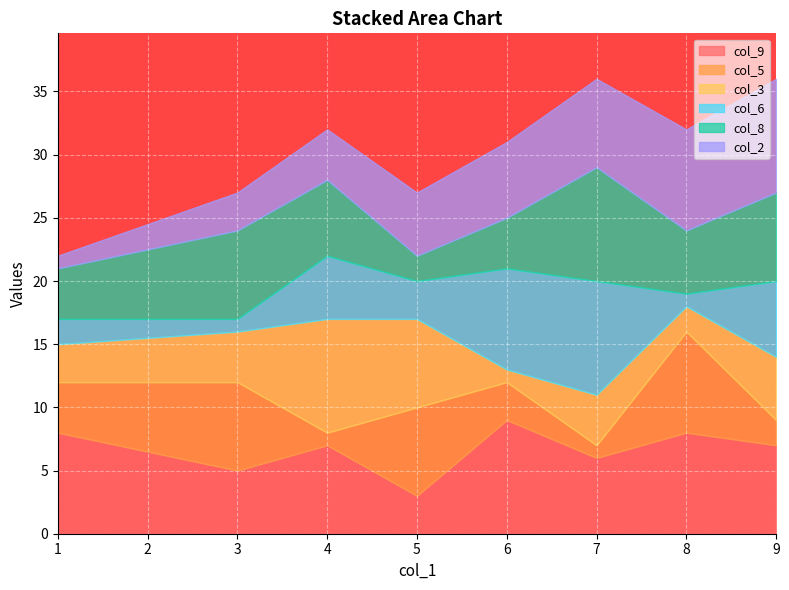

What is the highest value of the col_5 series?

8